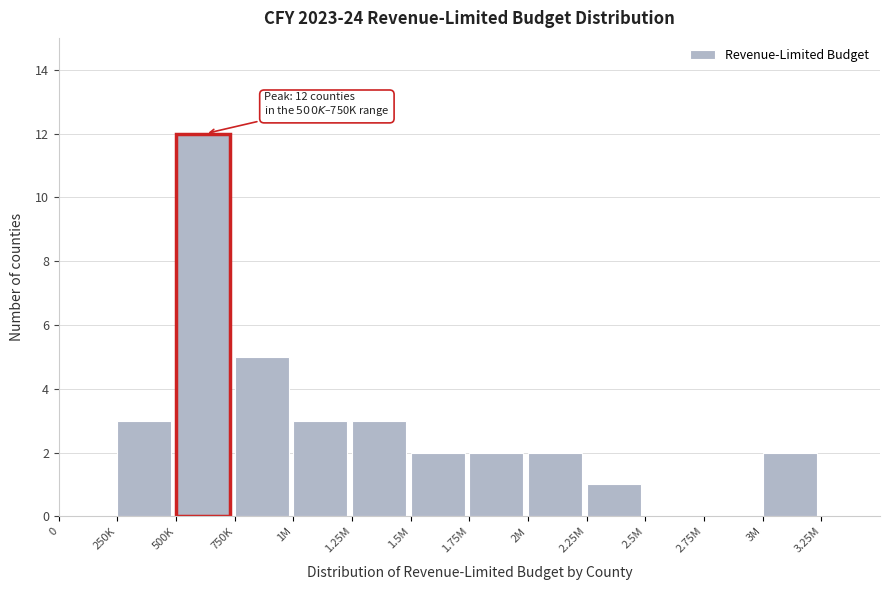

Reading left to right, list all the values displayed in this chart.

0=0	250K=3	500K=12	750K=5	1M=3	1.25M=3	1.5M=2	1.75M=2	2M=2	2.25M=1	2.5M=0	2.75M=0	3M=2	3.25M=0